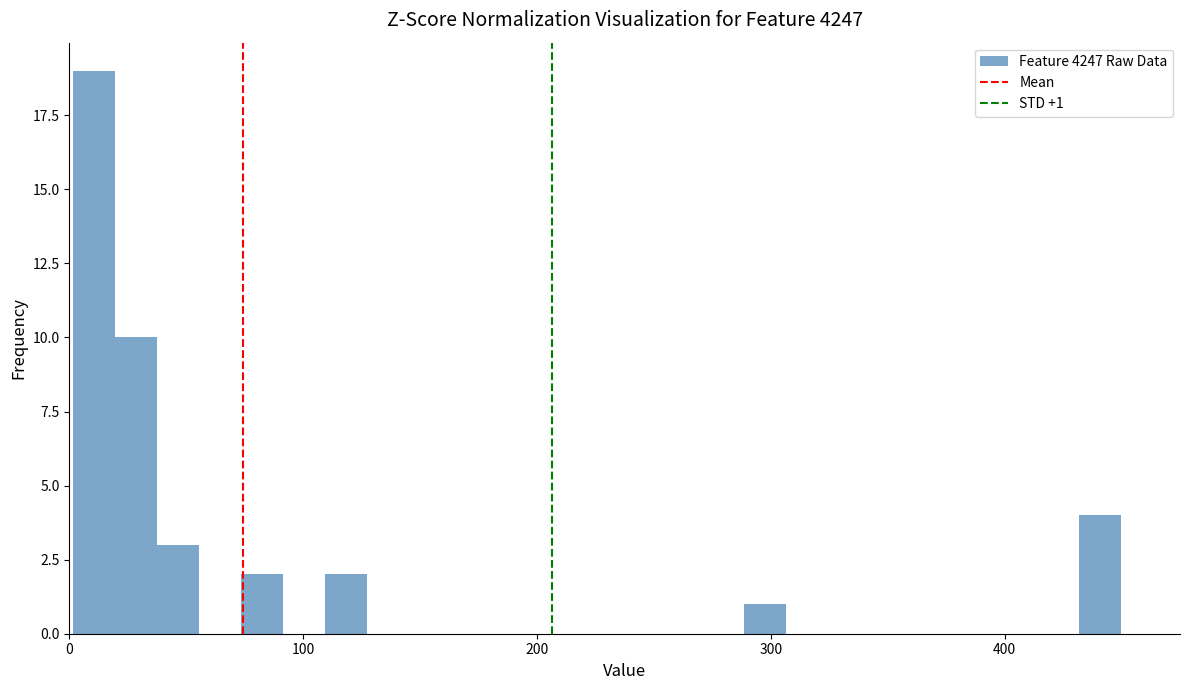

Around what value on the x-axis is the tallest bar? Give the approximate position of its centre, as read against the axis.

10